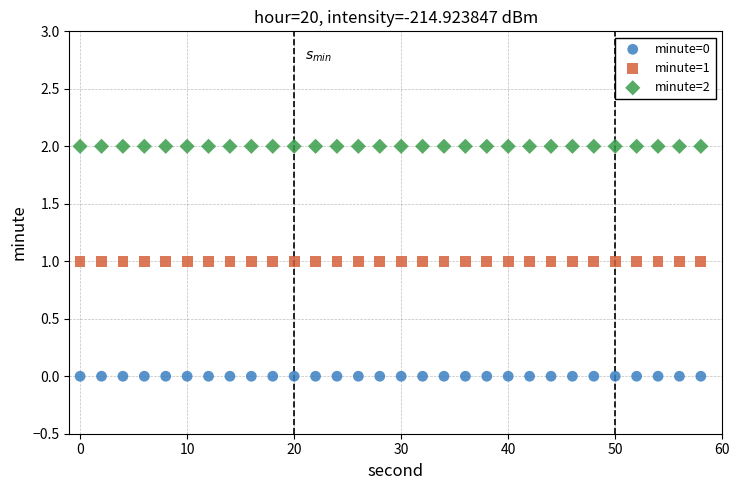

Which series contains the lowest Y value?

minute=0